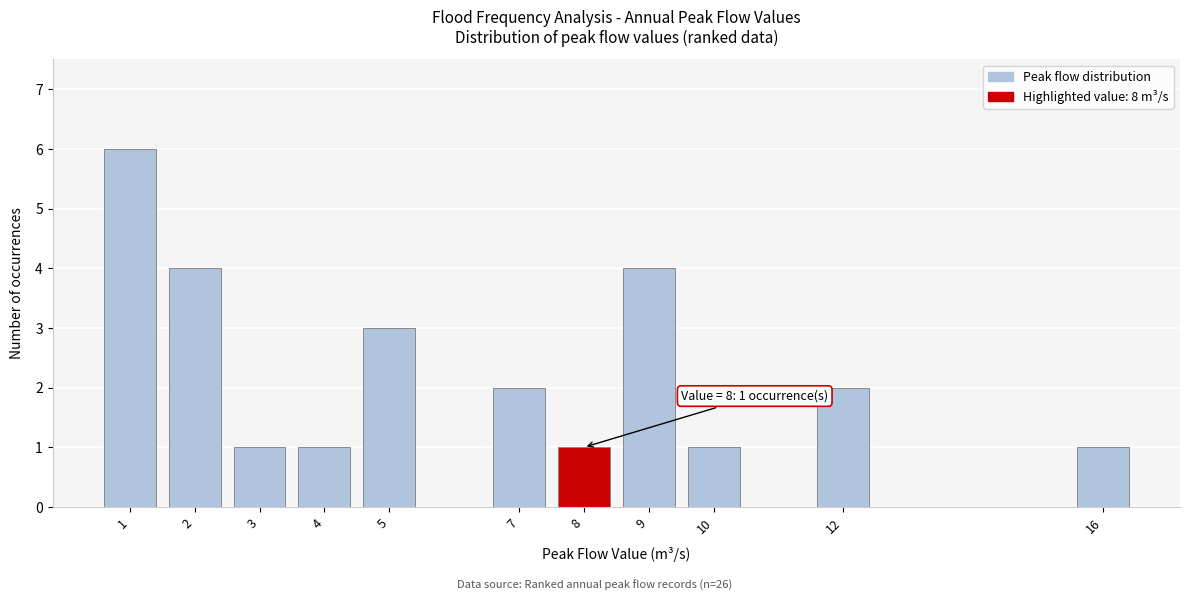

Reading right to left, transcribe all the data shown in this chart.

1	2	1	4	1	2	3	1	1	4	6